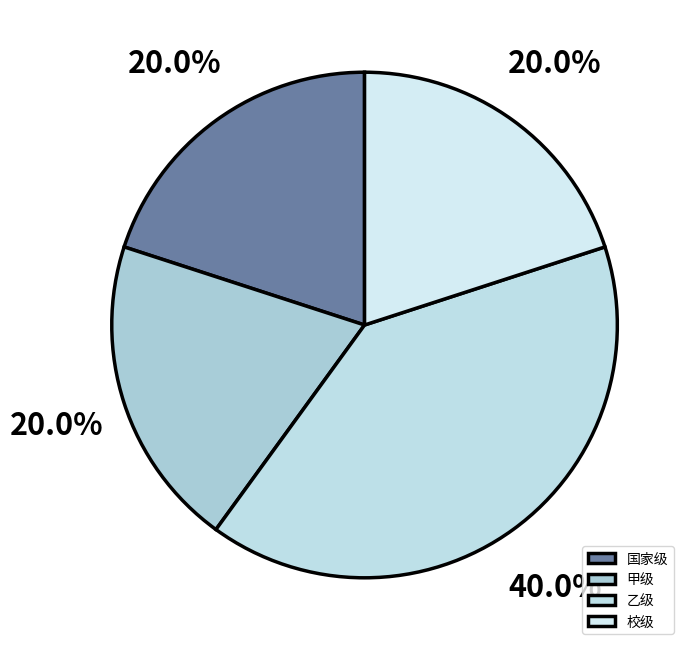

The 校级 slice represents 20% of the pie. True or false?

True